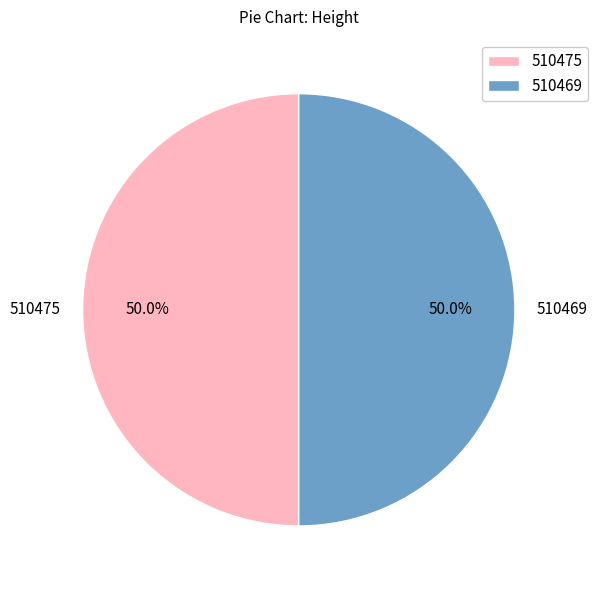

What percentage is the 510475 slice, to the nearest percent?

50%